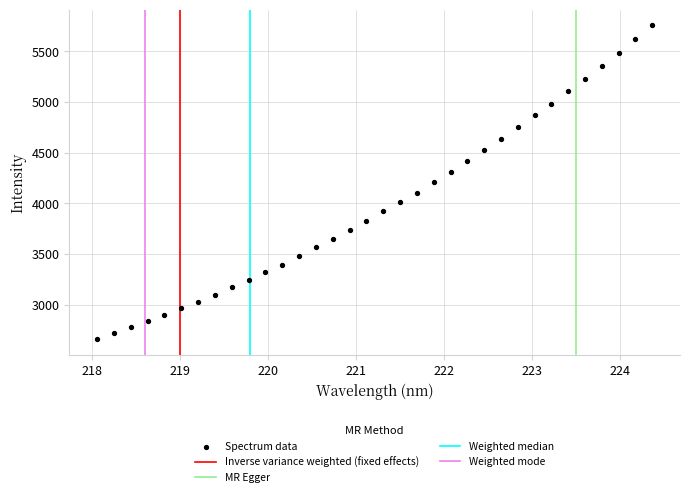

What is the range of Y values (max minus min)?

3095.1